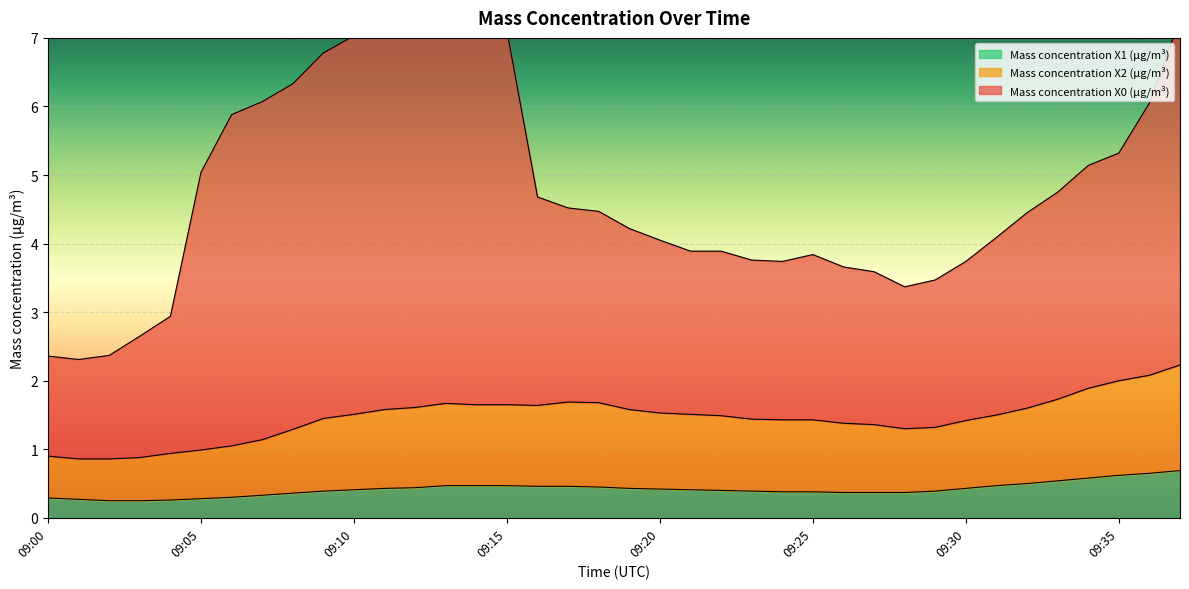

At which label does Mass concentration X0 (μg/m³) reach its peak?

09:13